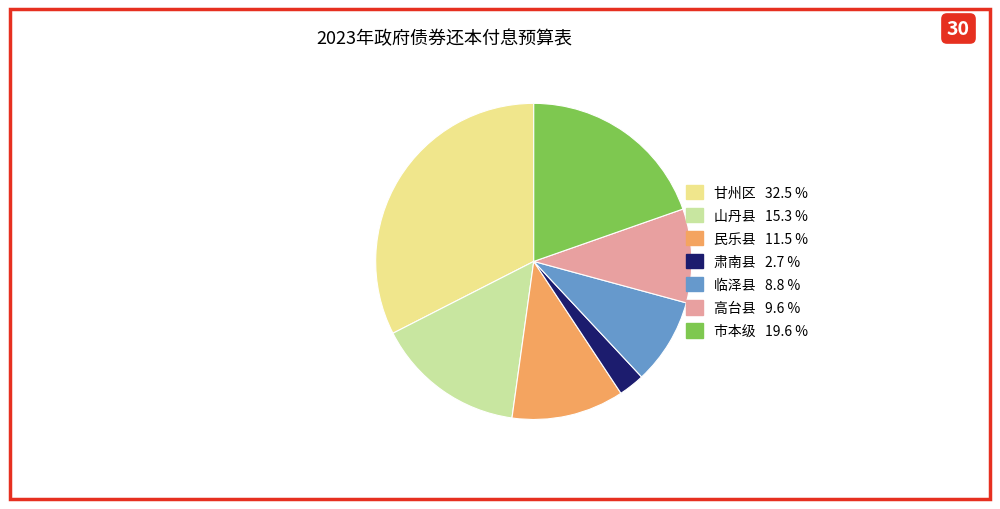

What is the smallest slice in the pie chart?

肃南县